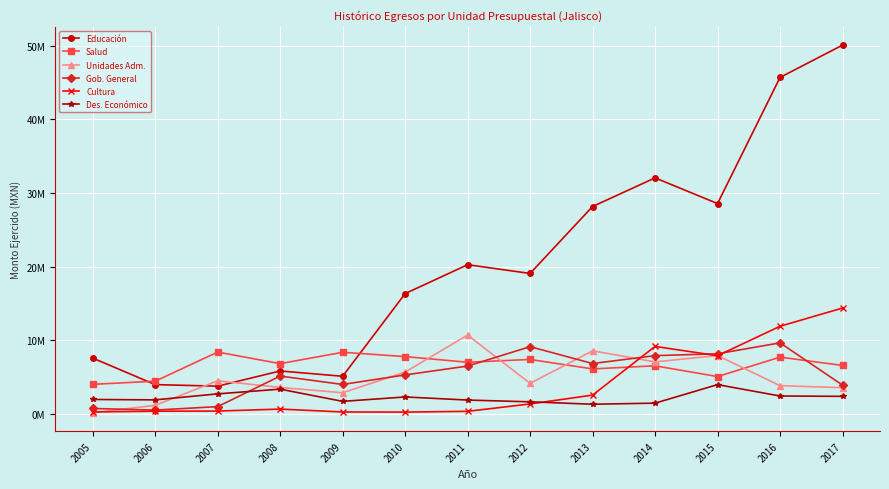

Which series ends up on top after the final intersection of Cultura and Salud?

Cultura